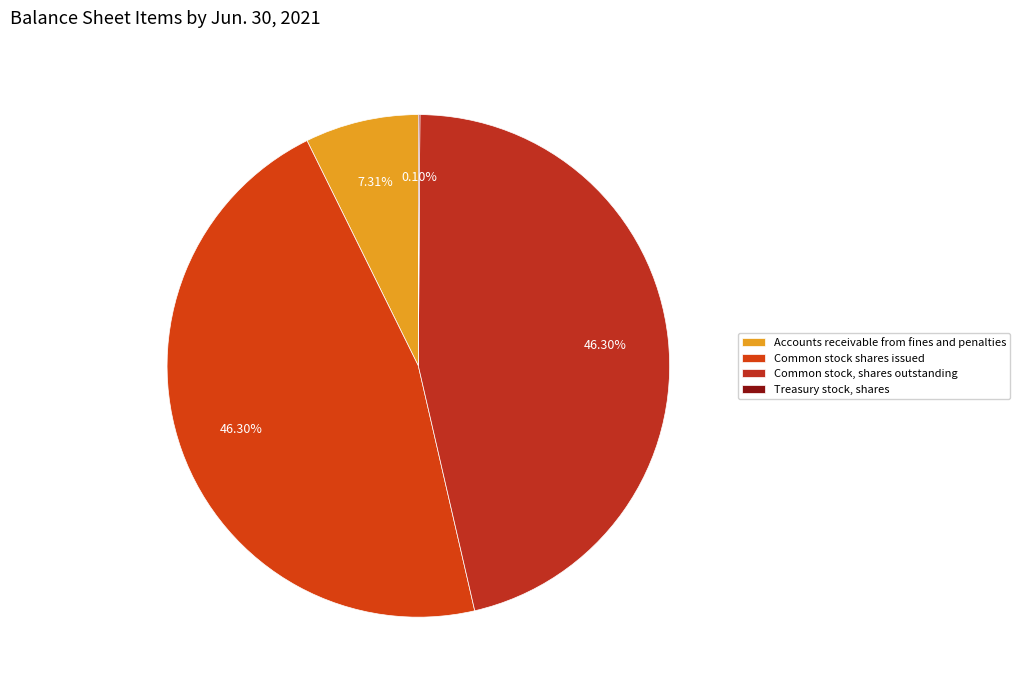

Is the sum of Common stock, shares outstanding and Treasury stock, shares greater than half?

No